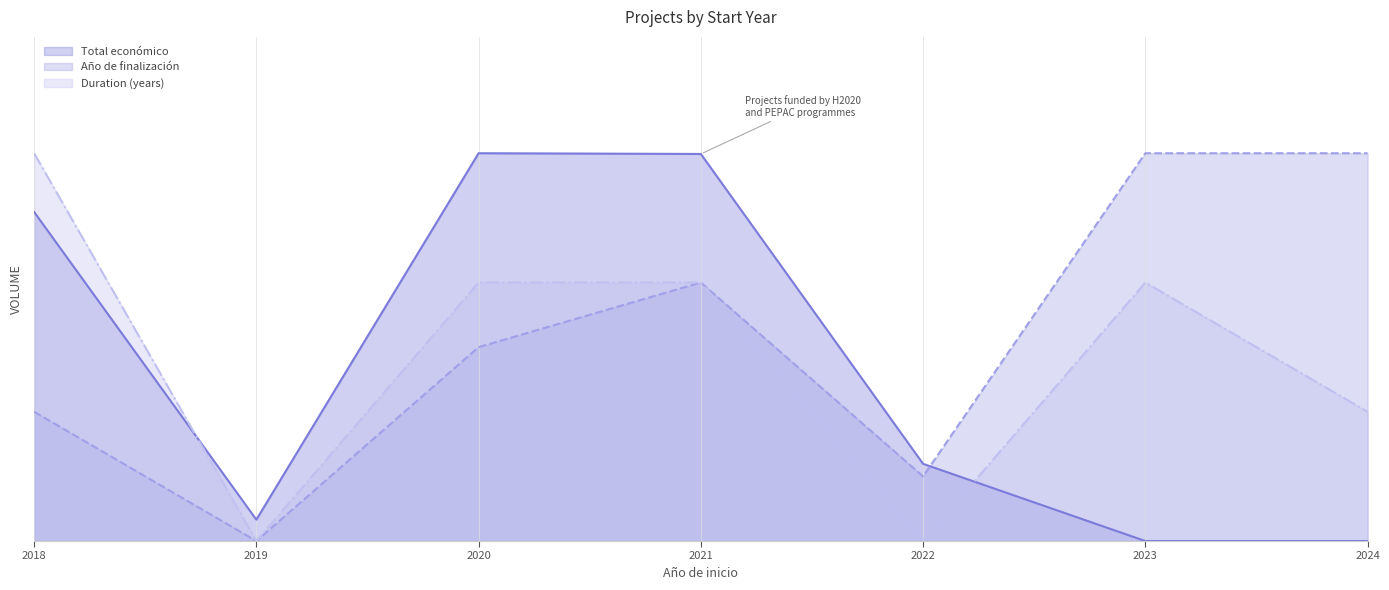

What is the difference between the second highest and second lowest values in the Año de finalización series?

0.8